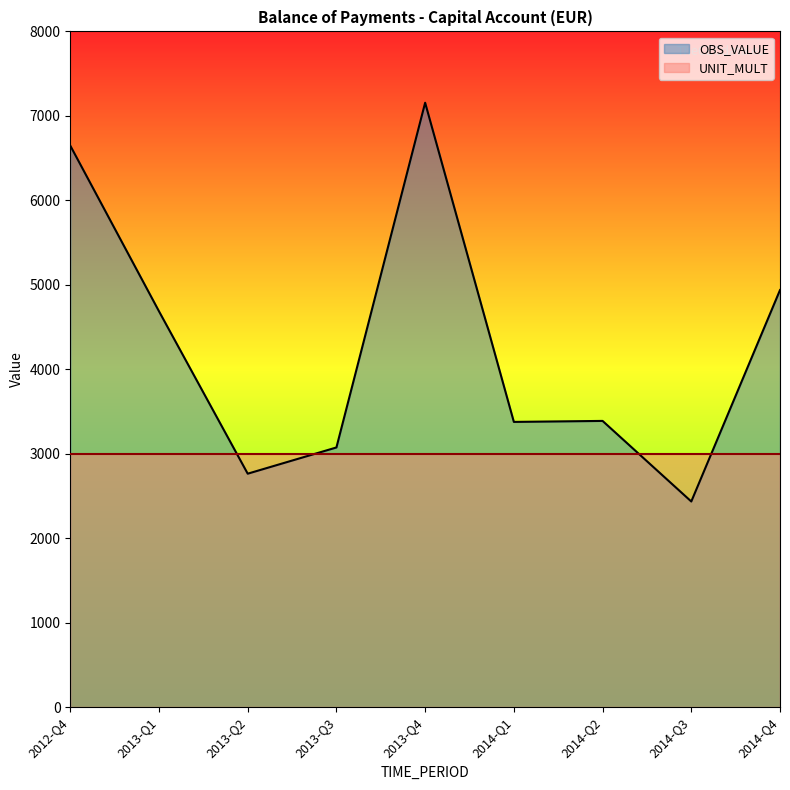

What value does the UNIT_MULT series have at 2014-Q1?

3000.0